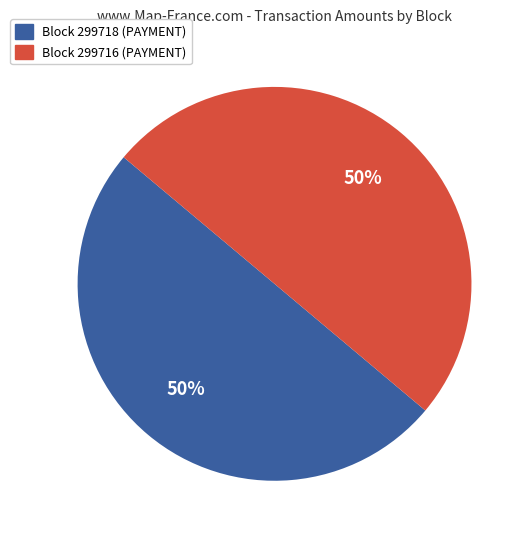

To the nearest percent, what portion does Block 299718 (PAYMENT) represent?

50%